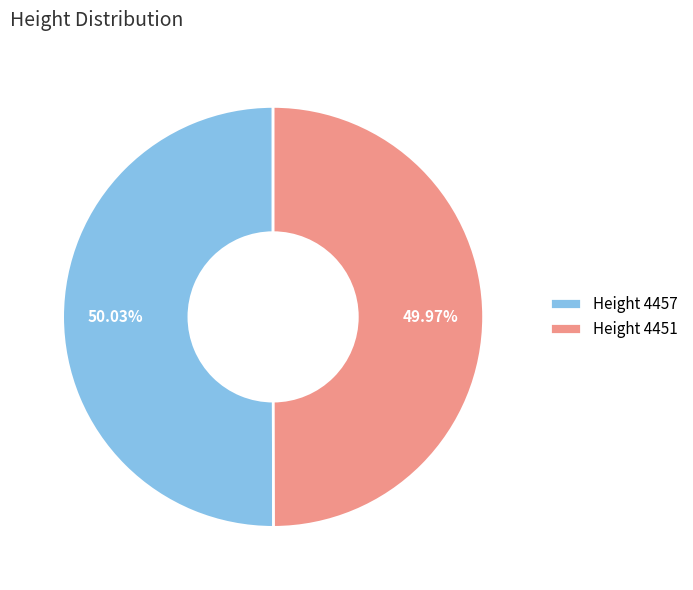

Is there a majority slice in this chart?

Yes